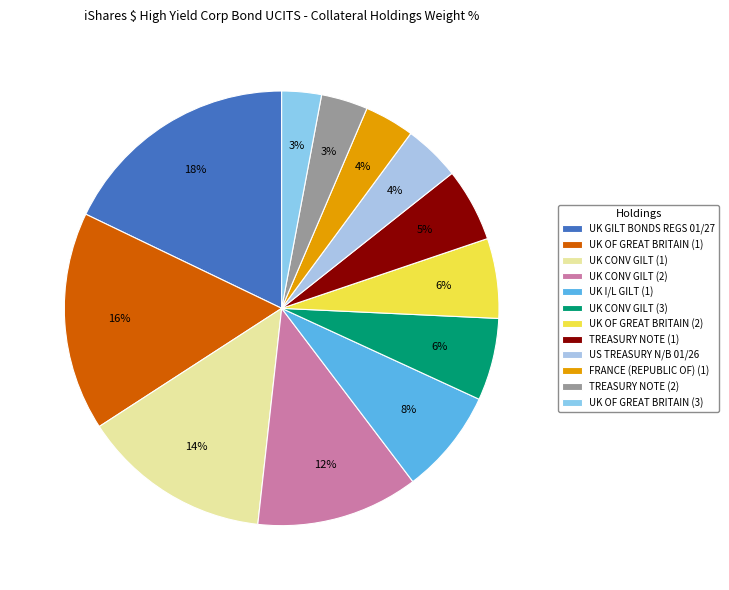

How many slices are in this pie chart?

12